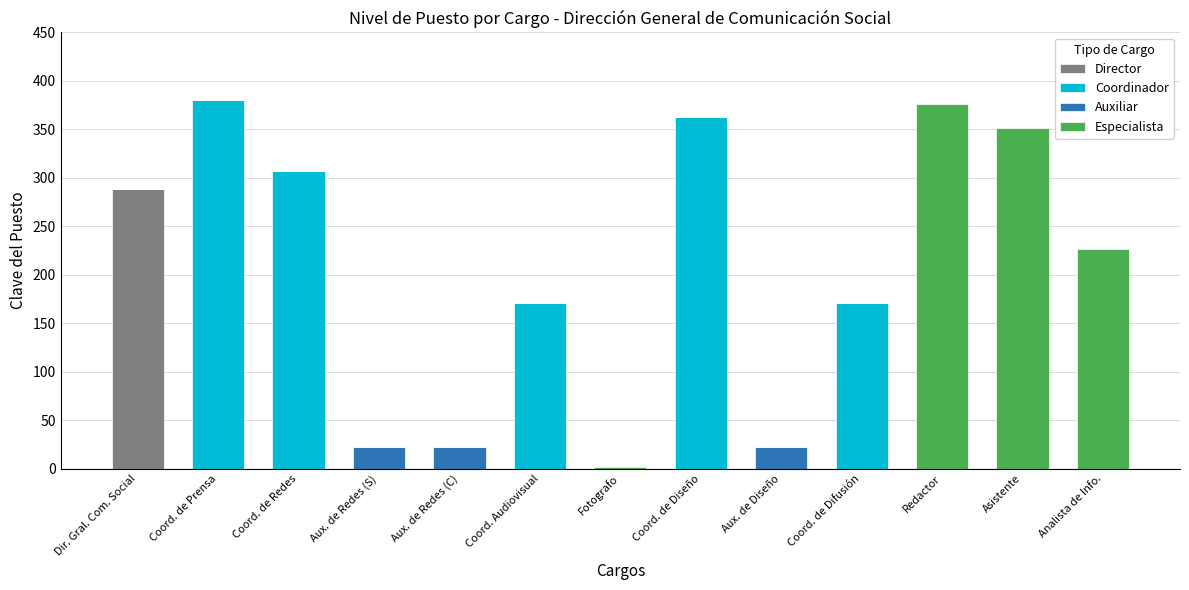

What is the sum of all Director values?

288